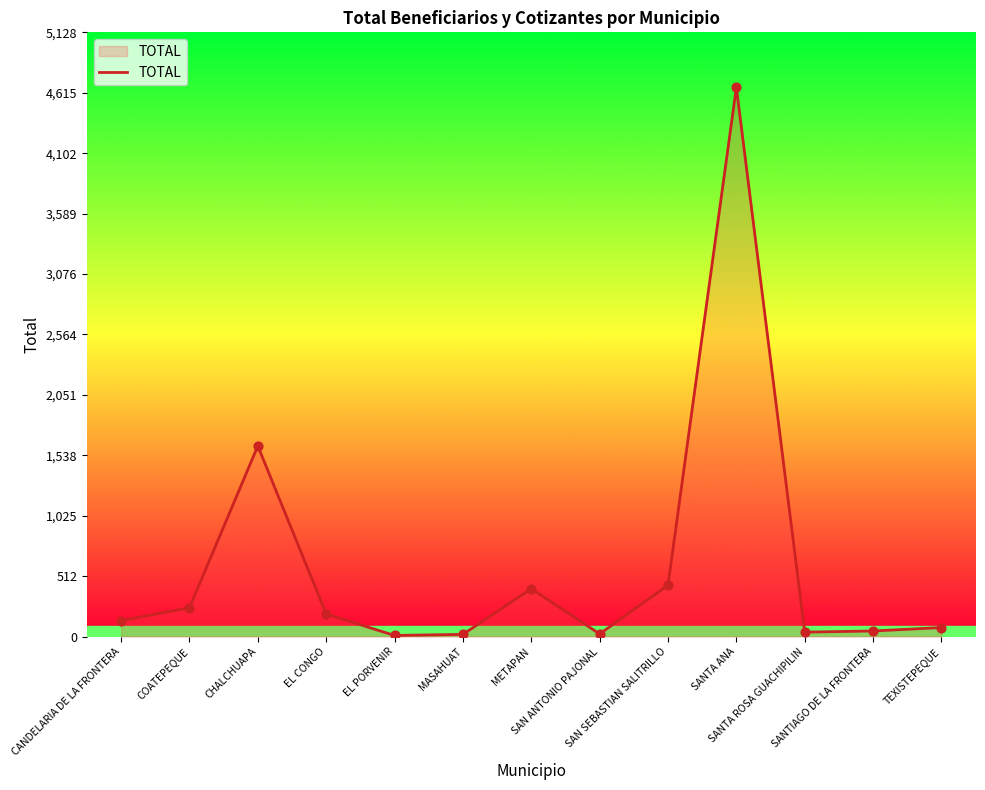

What is the change in value from METAPAN to SANTA ANA?

+4256